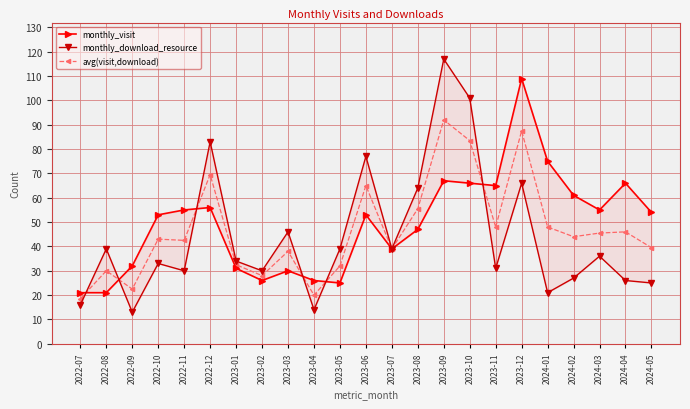

Is the value of monthly_download_resource at 2023-10 greater than the value of avg(visit,download) at 2023-04?

Yes